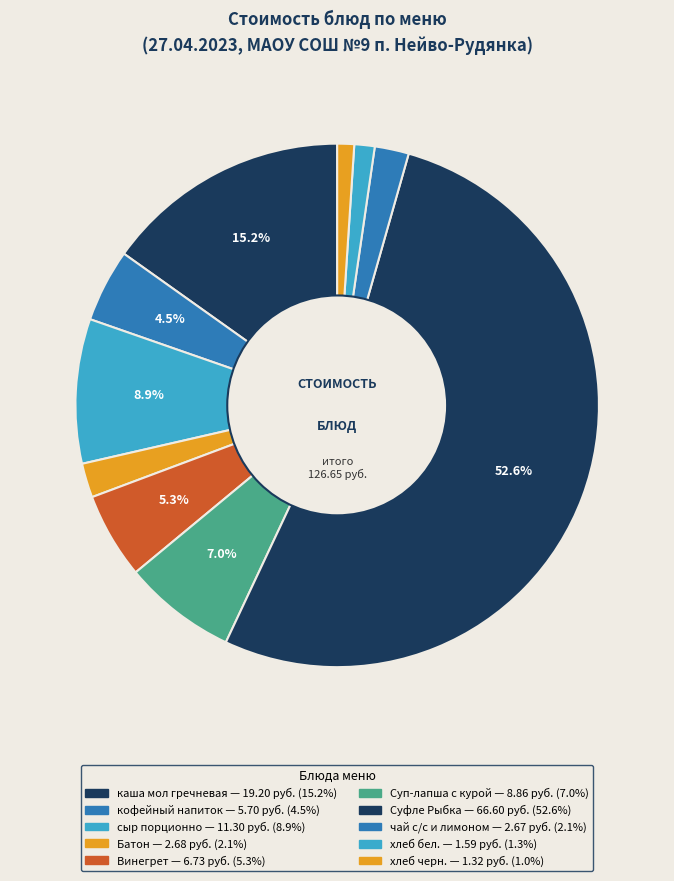

Combined, do Суп-лапша с курой and сыр порционно account for over 50%?

No